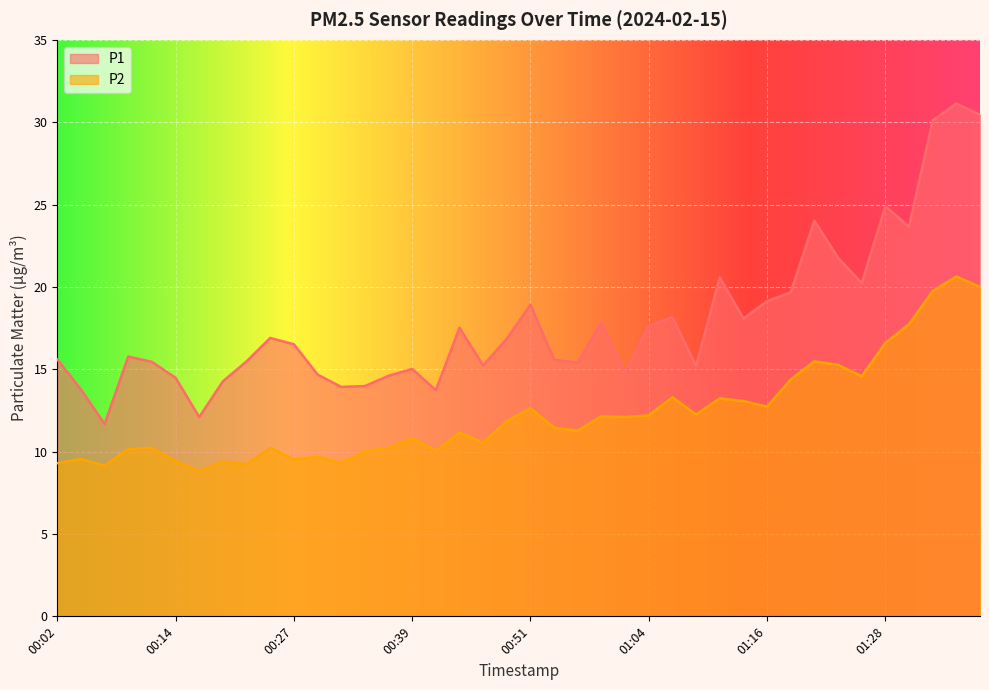

Which series has the widest spread of values?

P1